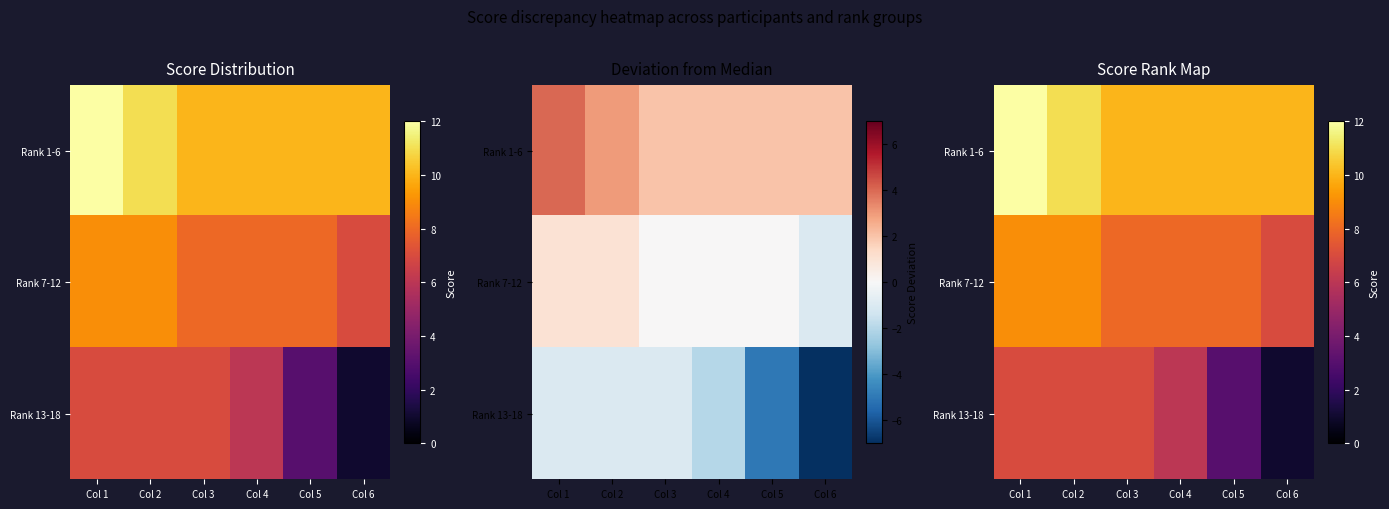

What is the minimum value shown in the chart?

1